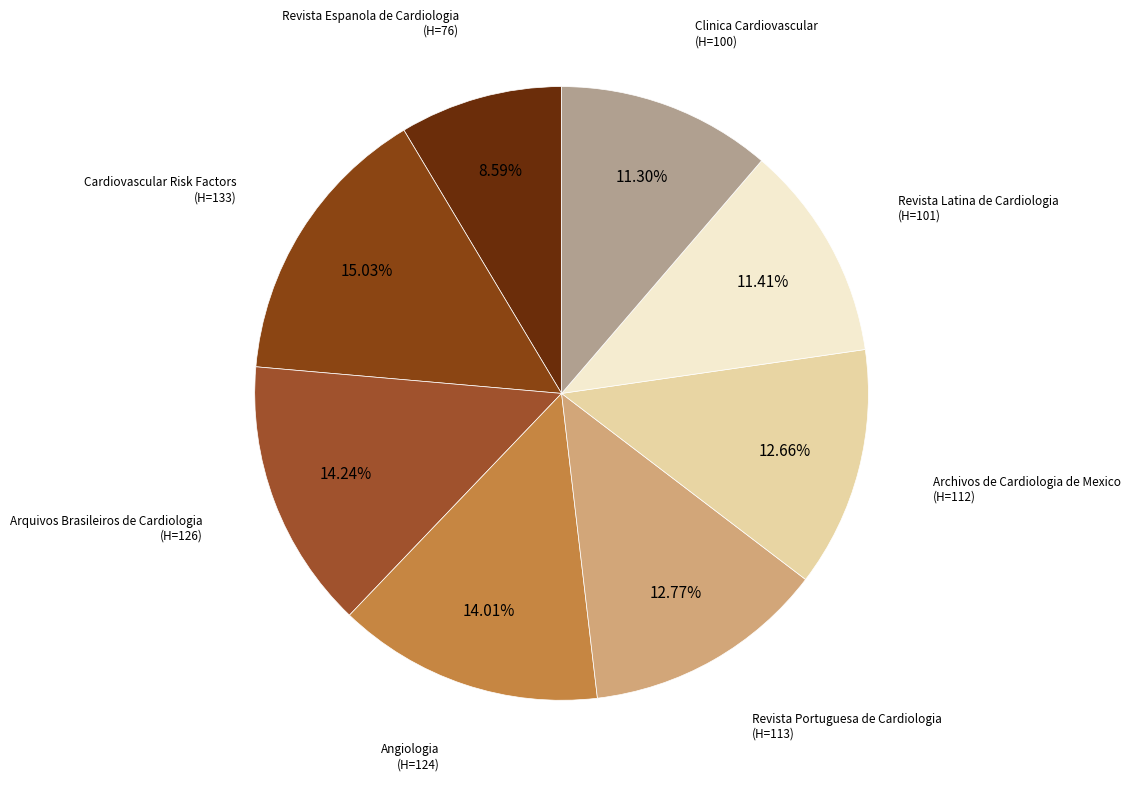

Is there any slice that represents more than half of the pie?

No